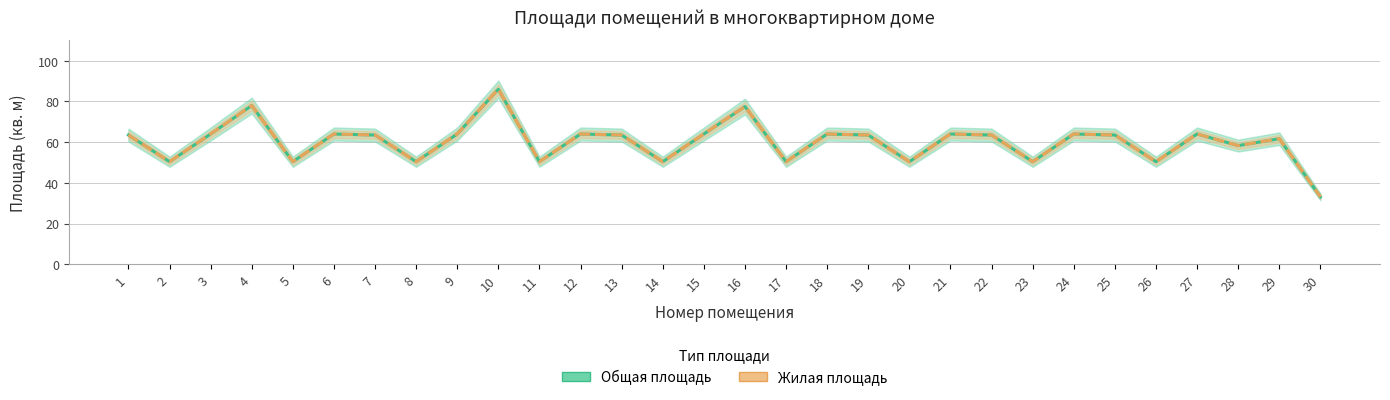

Which category has the highest value in the Жилая площадь series?

10